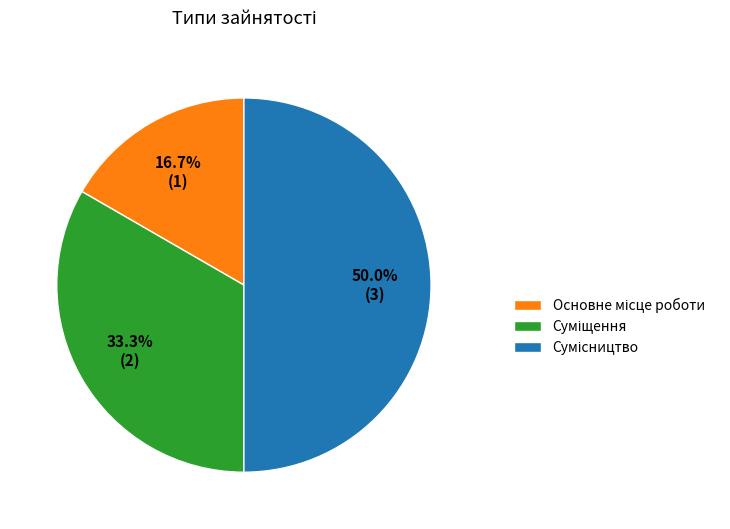

Is the sum of Суміщення and Основне місце роботи greater than half?

No